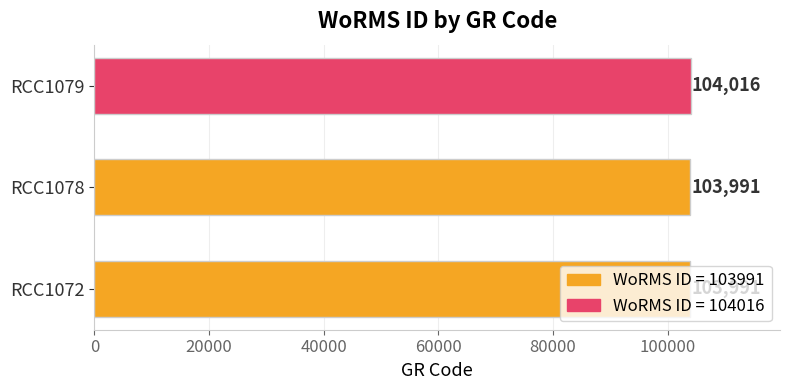

Is it true that the value at RCC1072 is 72654?

False